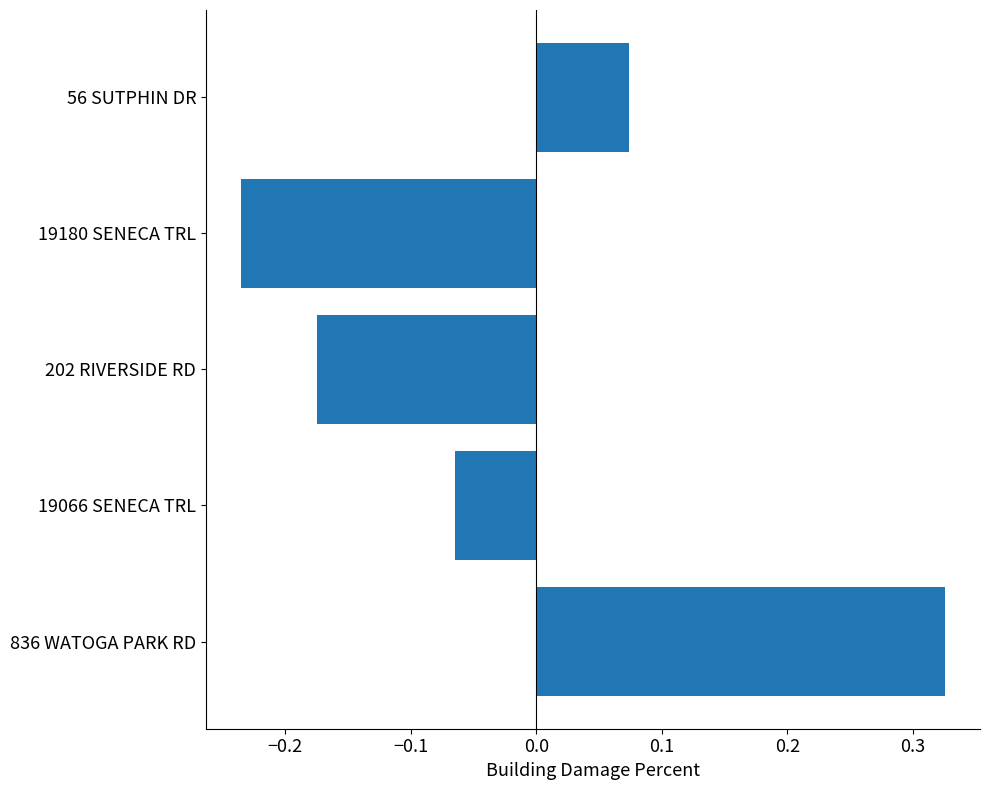

The chart shows a value of -0.1 at 202 RIVERSIDE RD. True or false?

False